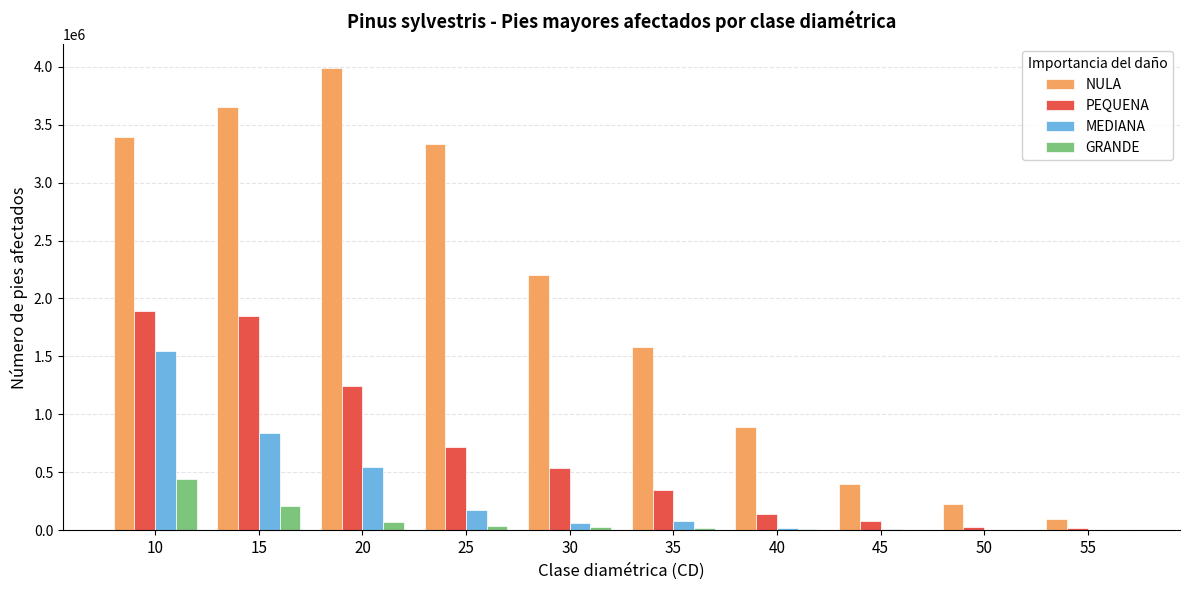

What is the total value across all series at 20?

5853434.6